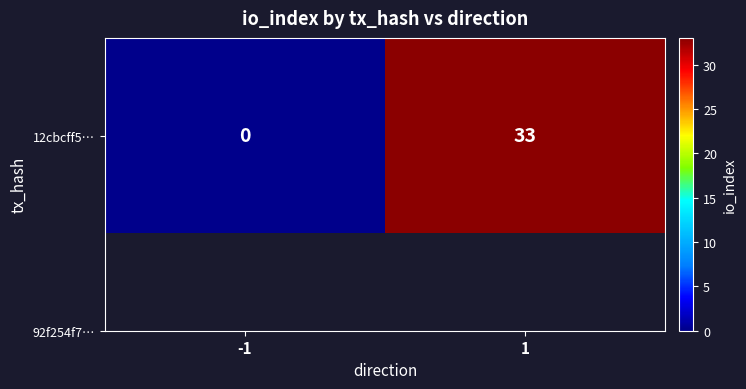

What is the difference between the maximum and minimum values?

33